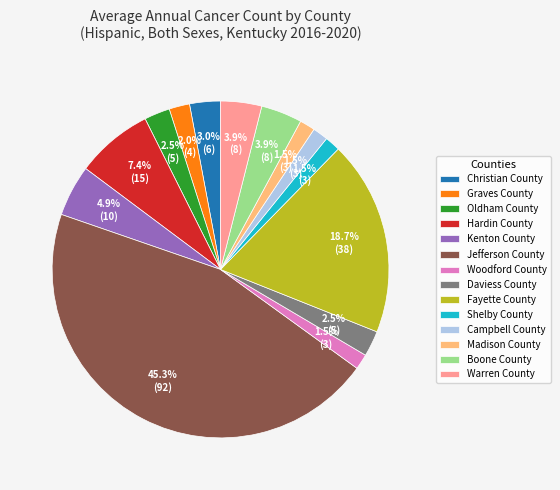

The Warren County slice represents 19% of the pie. True or false?

False